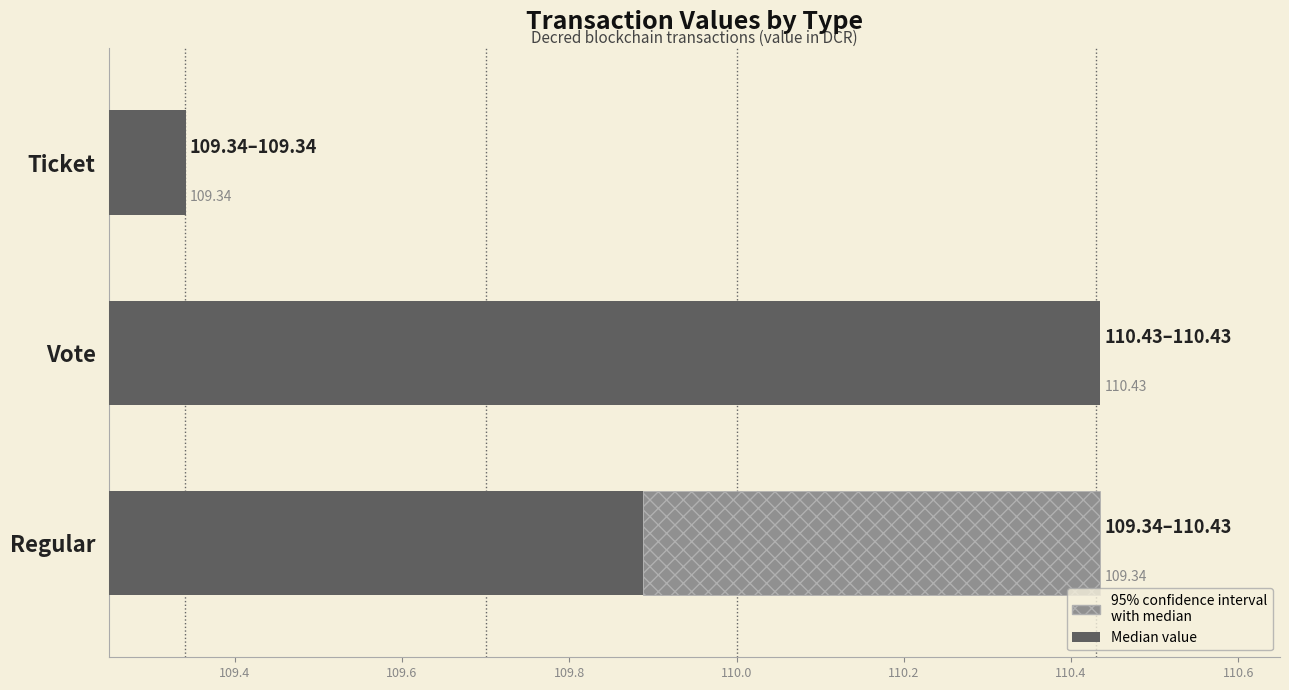

The value at Vote is 50.1. True or false?

False